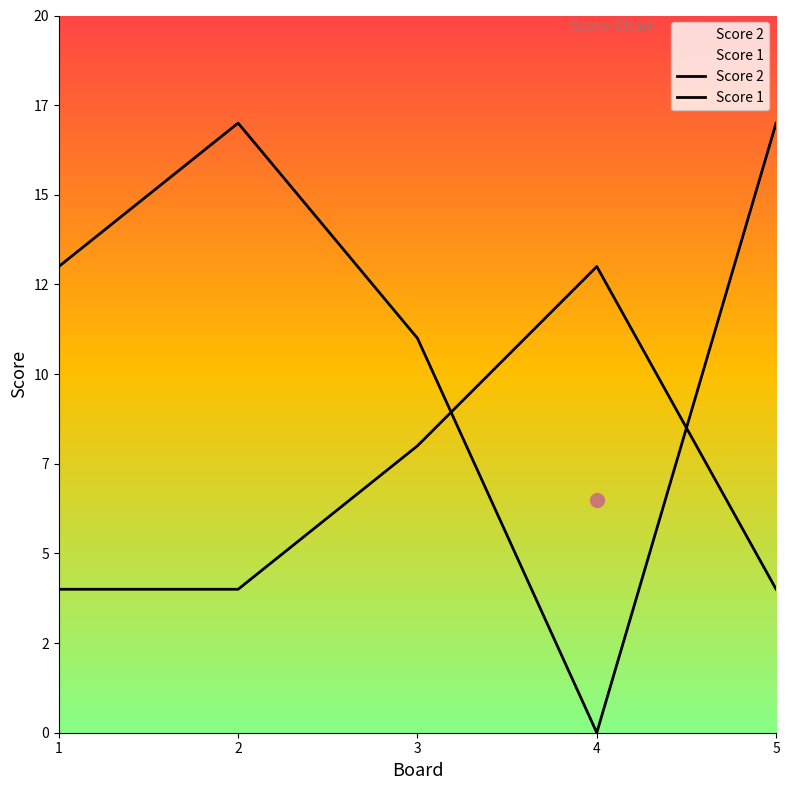

Between which two adjacent categories do Score 2 and Score 1 first intersect?

3 and 4